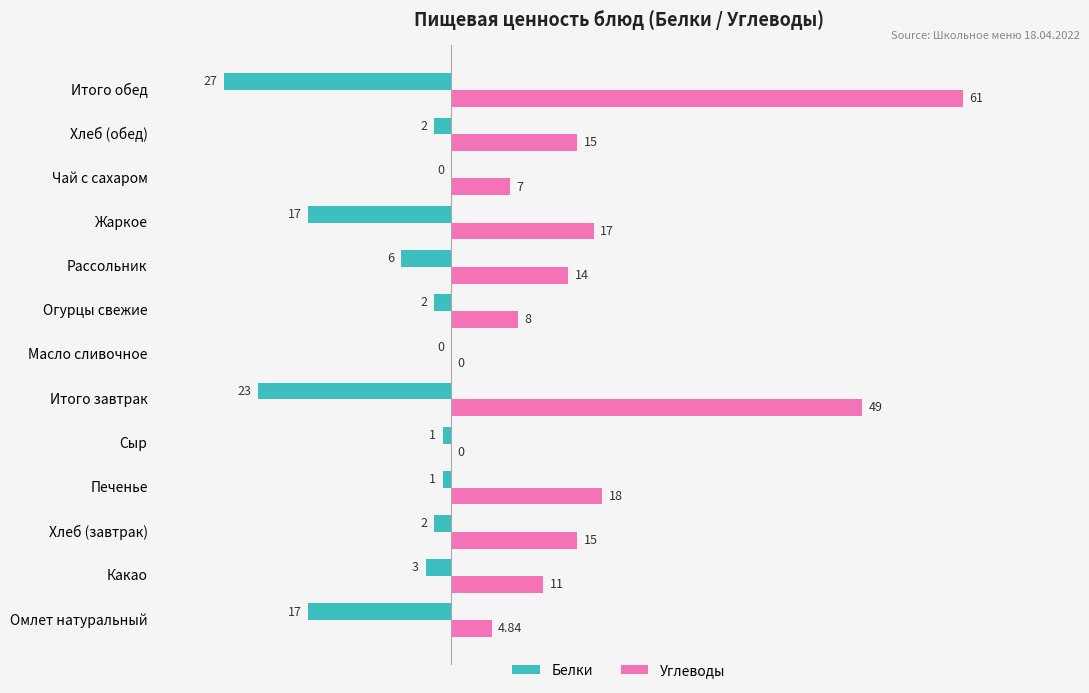

What is the sum of all Белки values?

-101.0